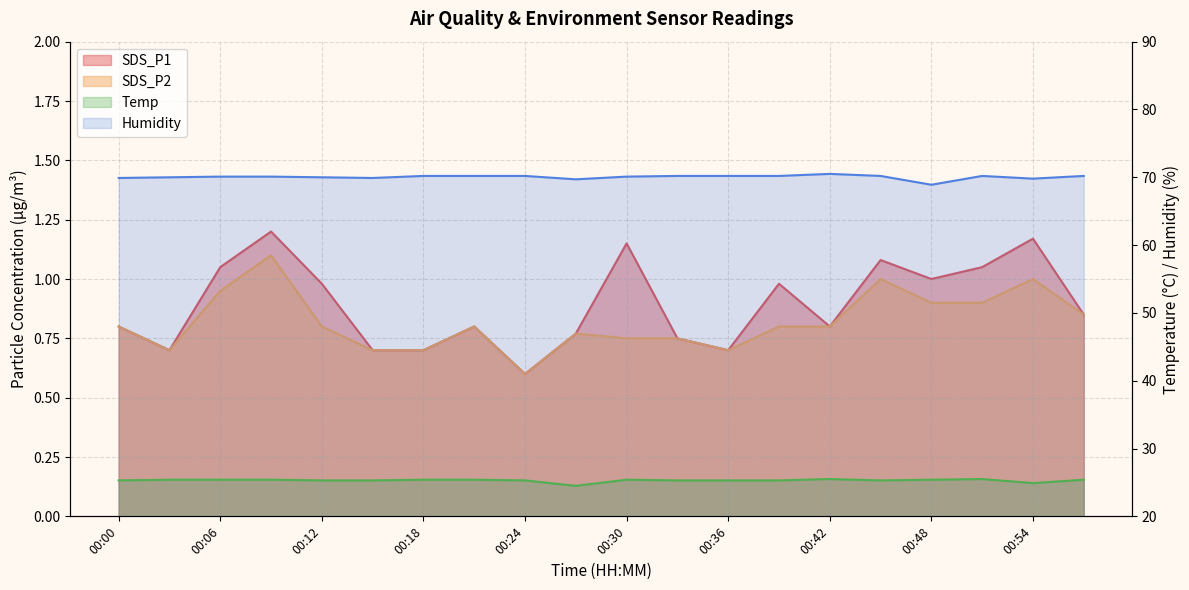

What is the spread (max minus min) of values at 00:48?

68.0